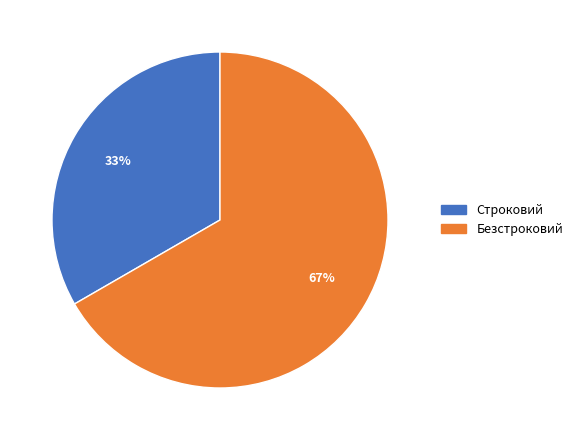

To the nearest percent, what percentage of the pie is Безстроковий?

67%